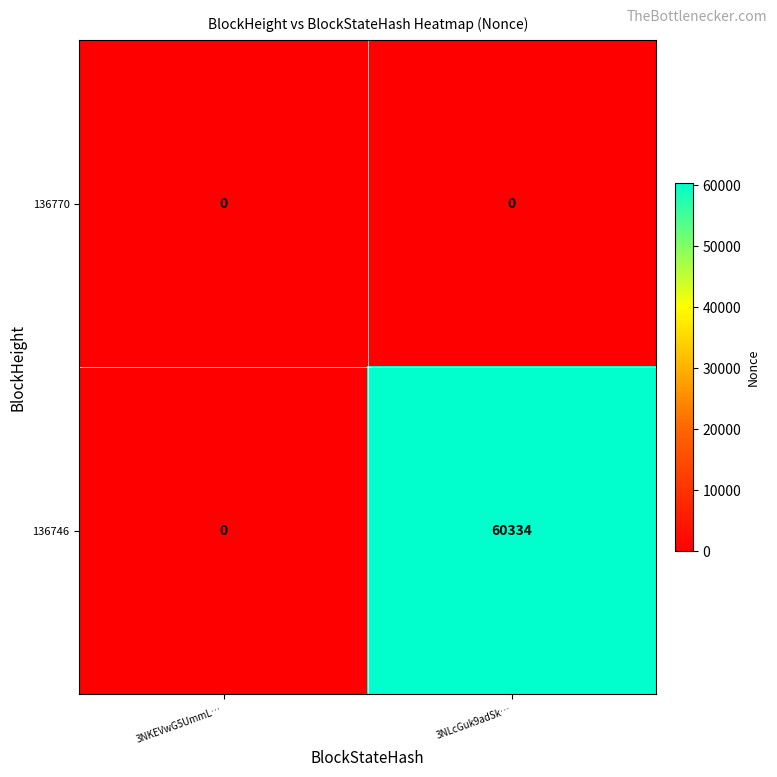

List the series in order of their peak value, highest first.

136746, 136770